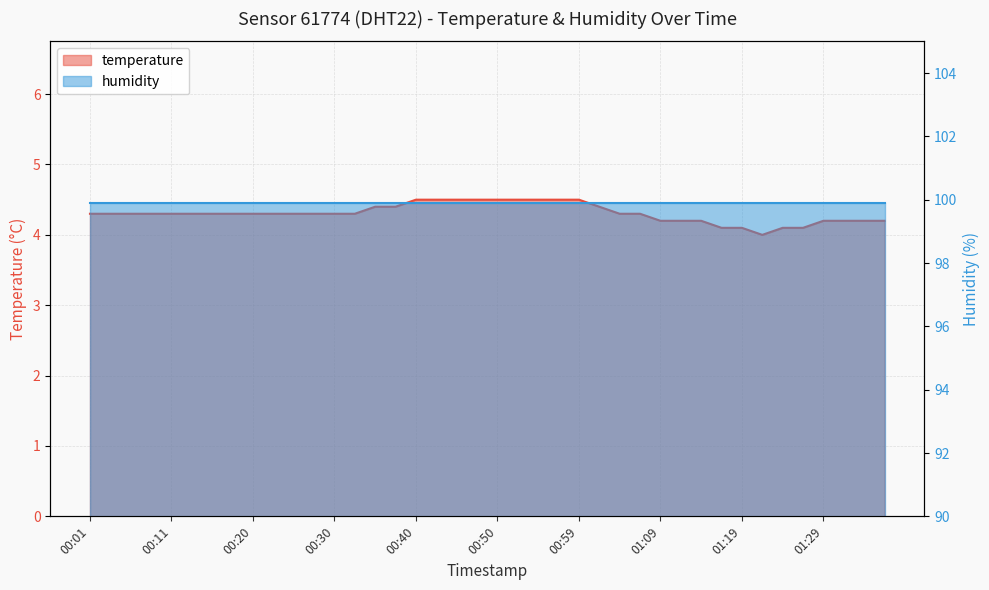

What is the average value?

4.3